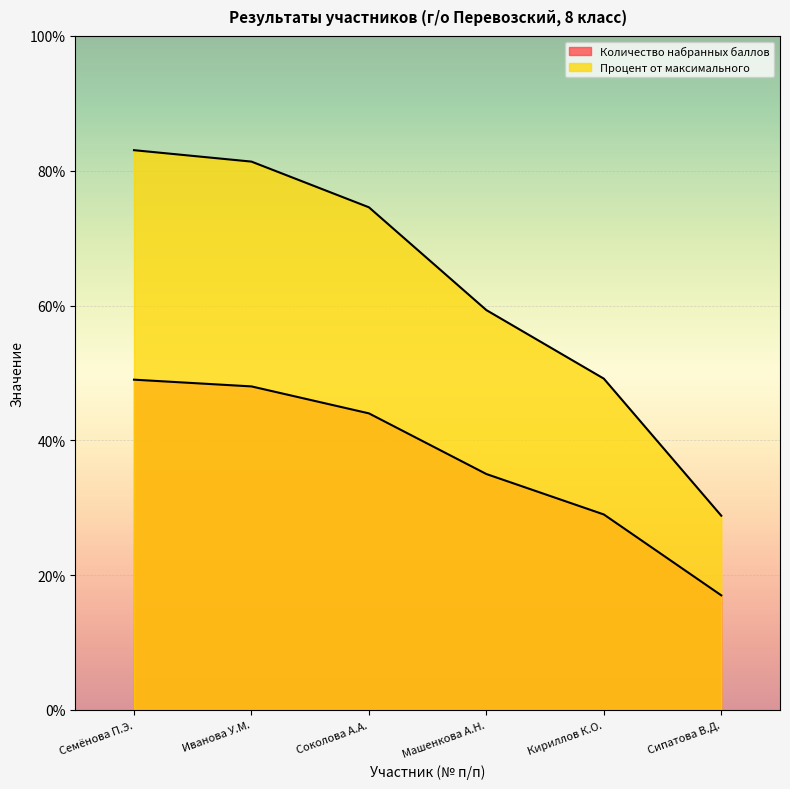

How many lines are shown in the chart?

2